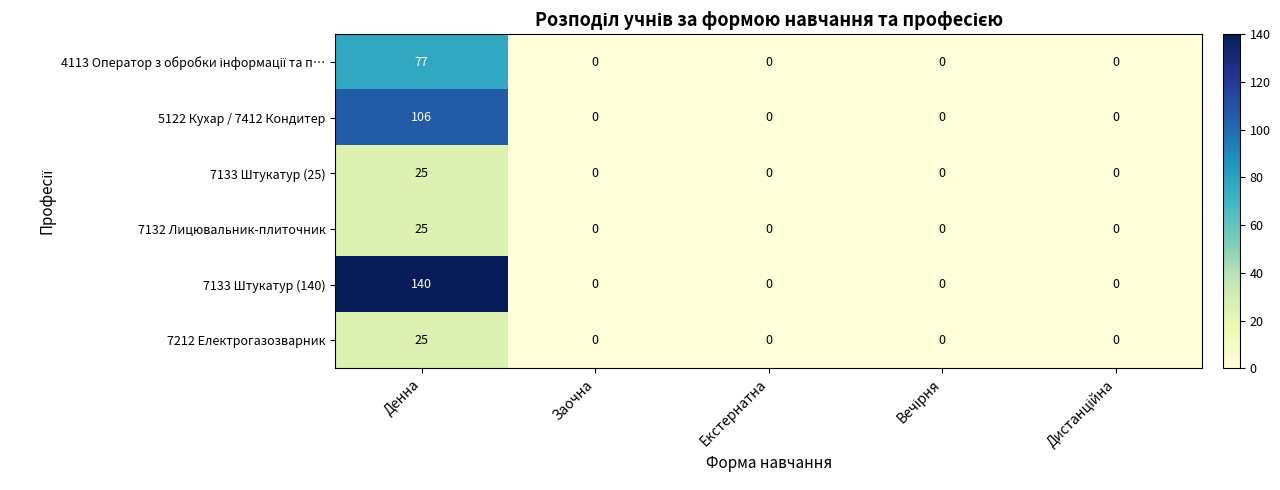

At which label does 7132 Лицювальник-плиточник reach its peak?

Денна